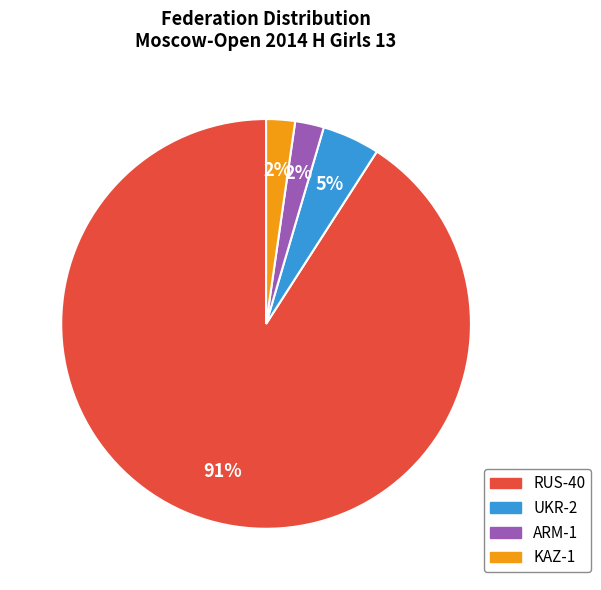

Which slice represents more than half of the pie?

RUS